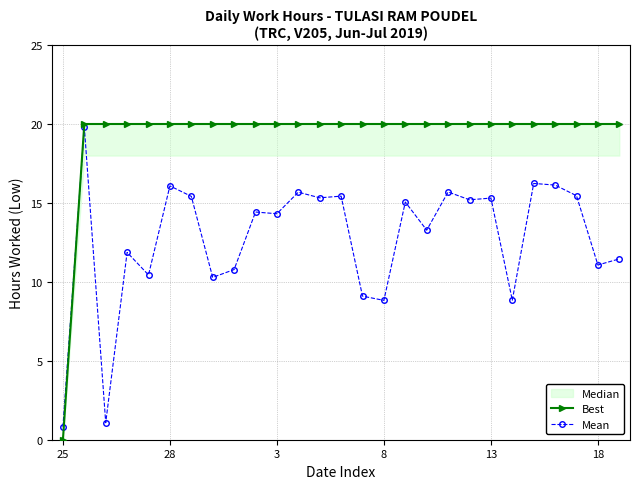

List the series in order of their peak value, highest first.

Best, Mean